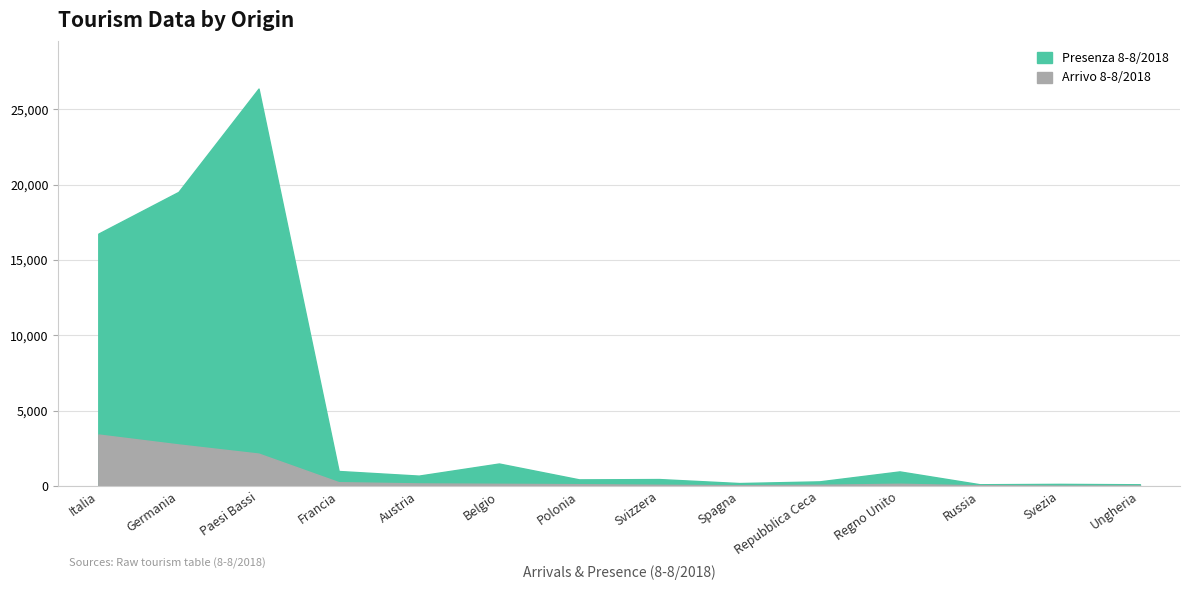

At how many categories does at least one series exceed 12964?

3